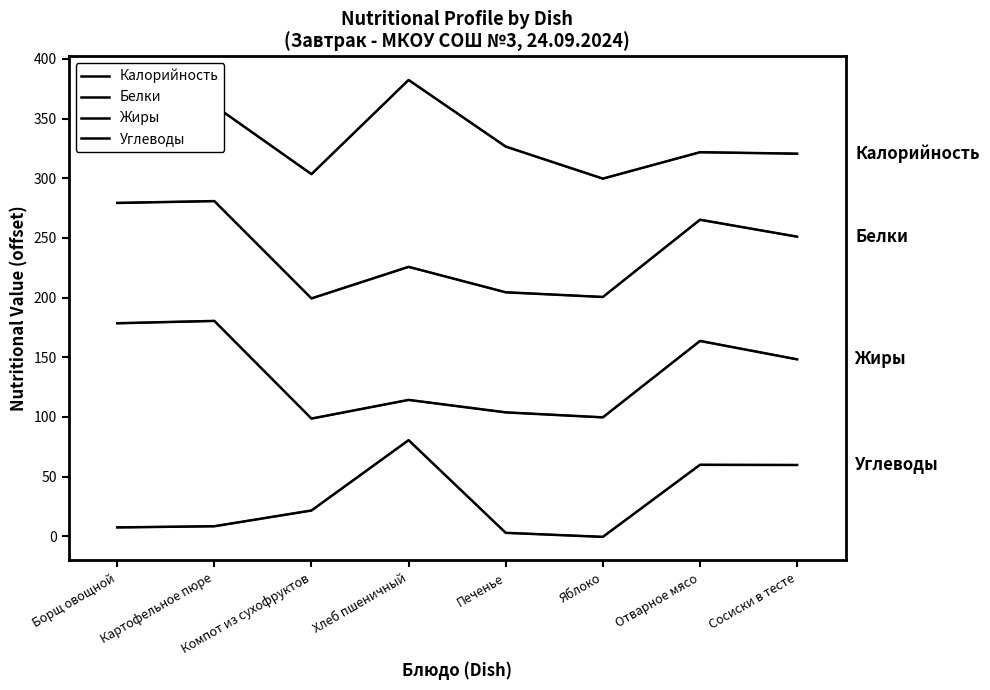

What is the label of the 1st point from the right?

Сосиски в тесте